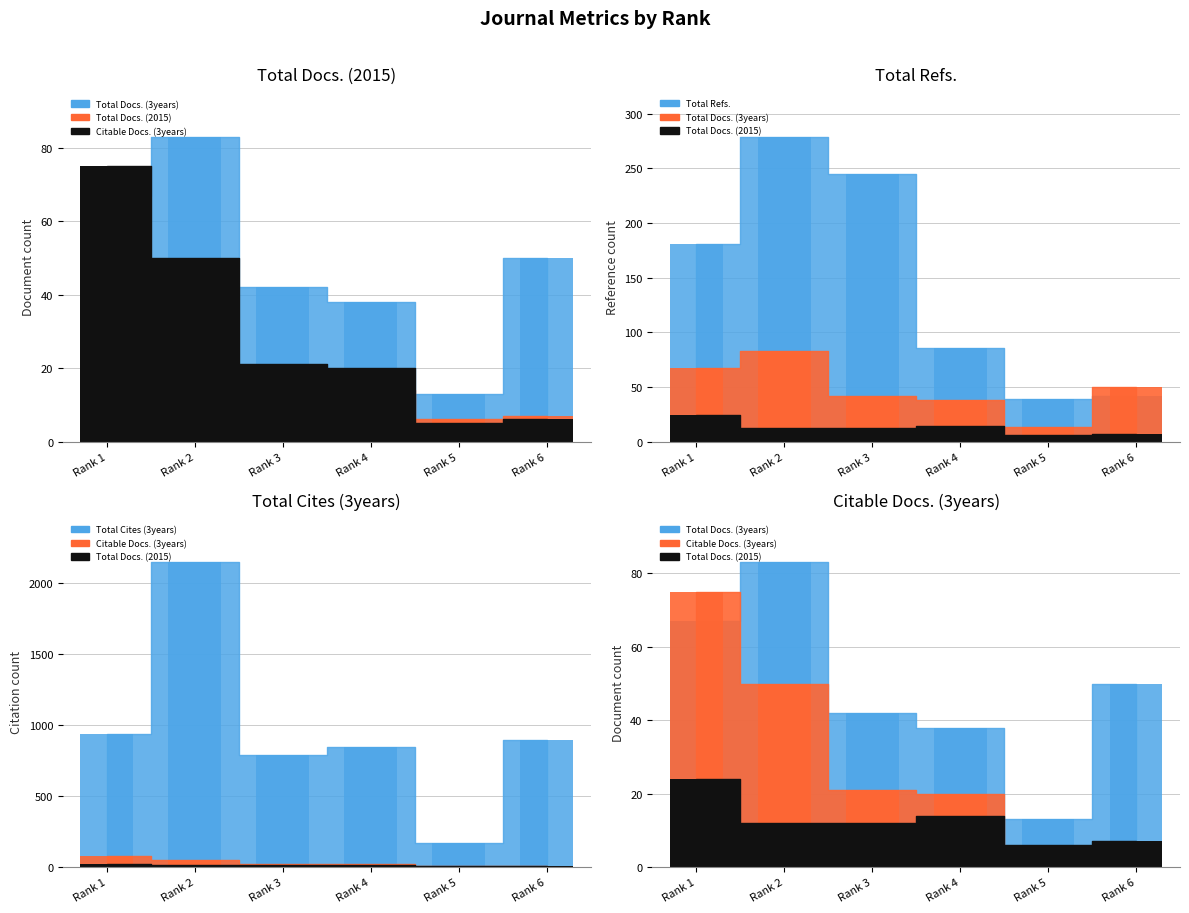

Read the Citable Docs. (3years) value at Rank 5, to the nearest 5.

5